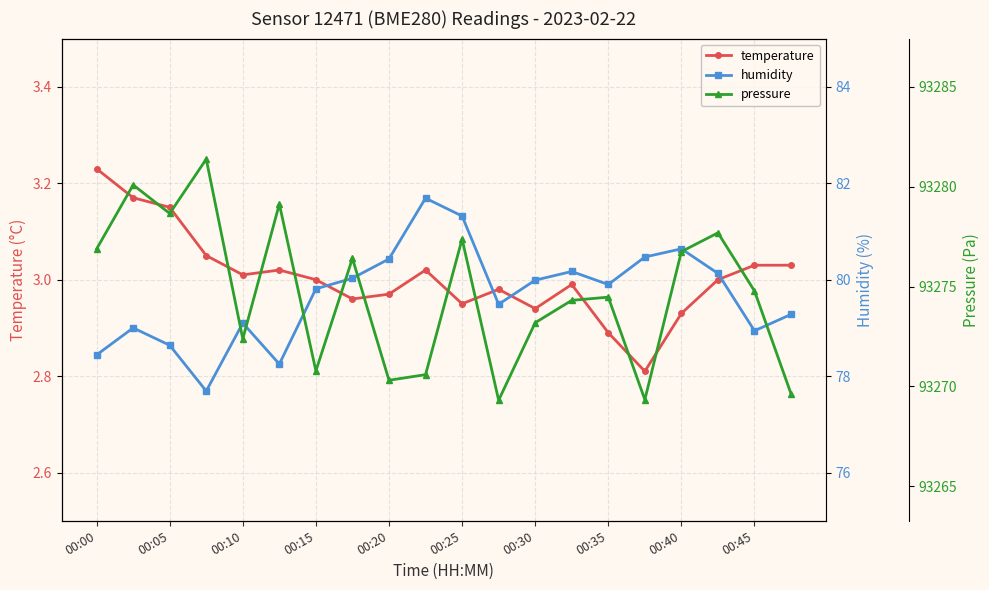

True or false: pressure and humidity intersect in this chart.

False